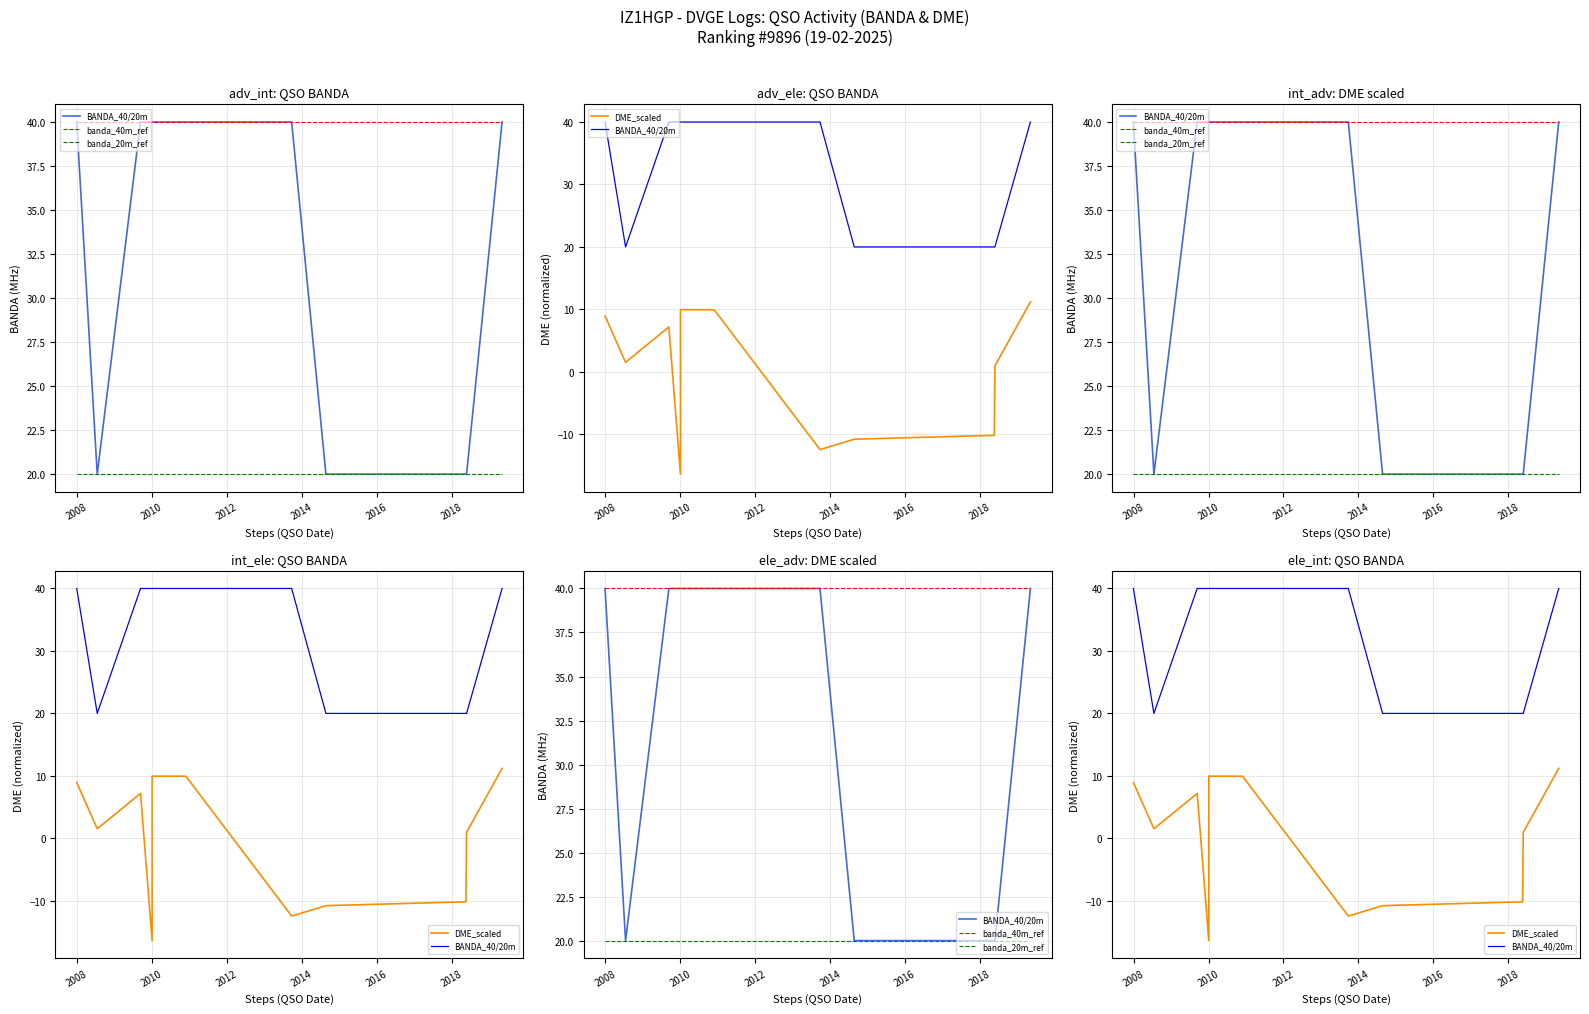

The banda_40m_ref series shows 22.1 at 2010. True or false?

False